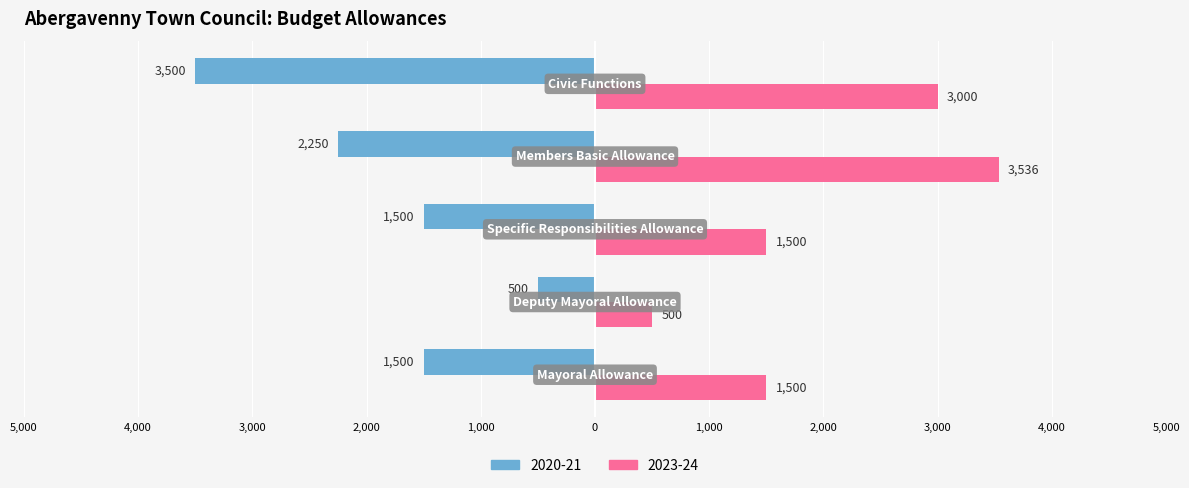

What is the maximum value shown in the chart?

3536